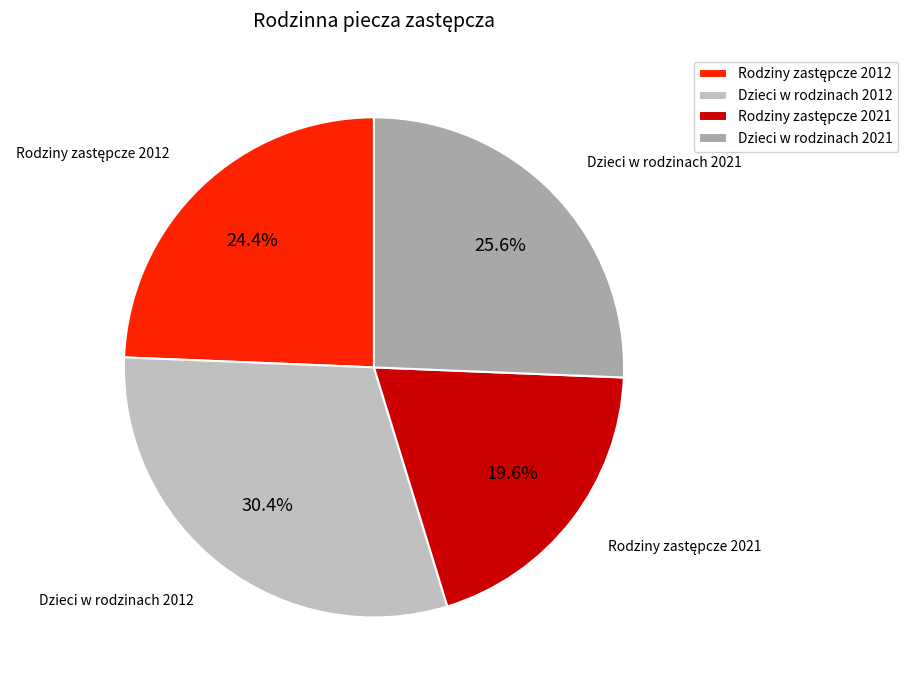

What percentage is NOT represented by Dzieci w rodzinach 2012?

69.6%